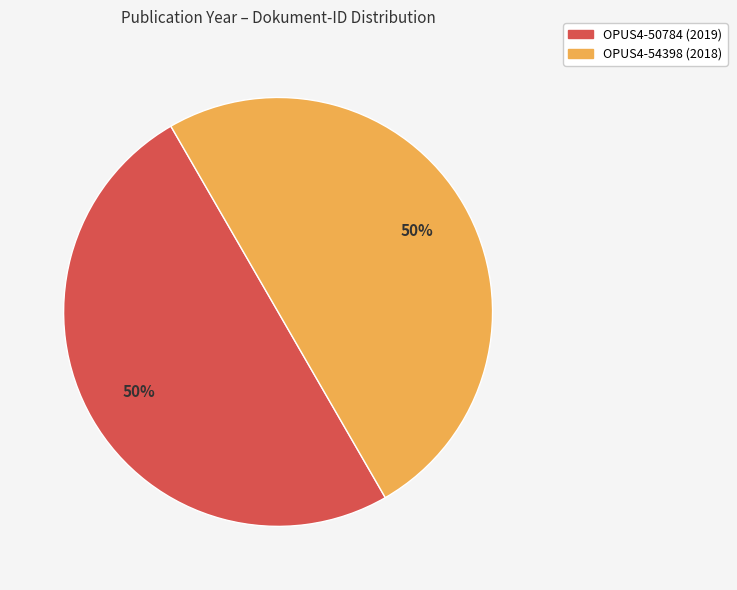

Is it true that OPUS4-54398 (2018) is 50% of the pie?

True